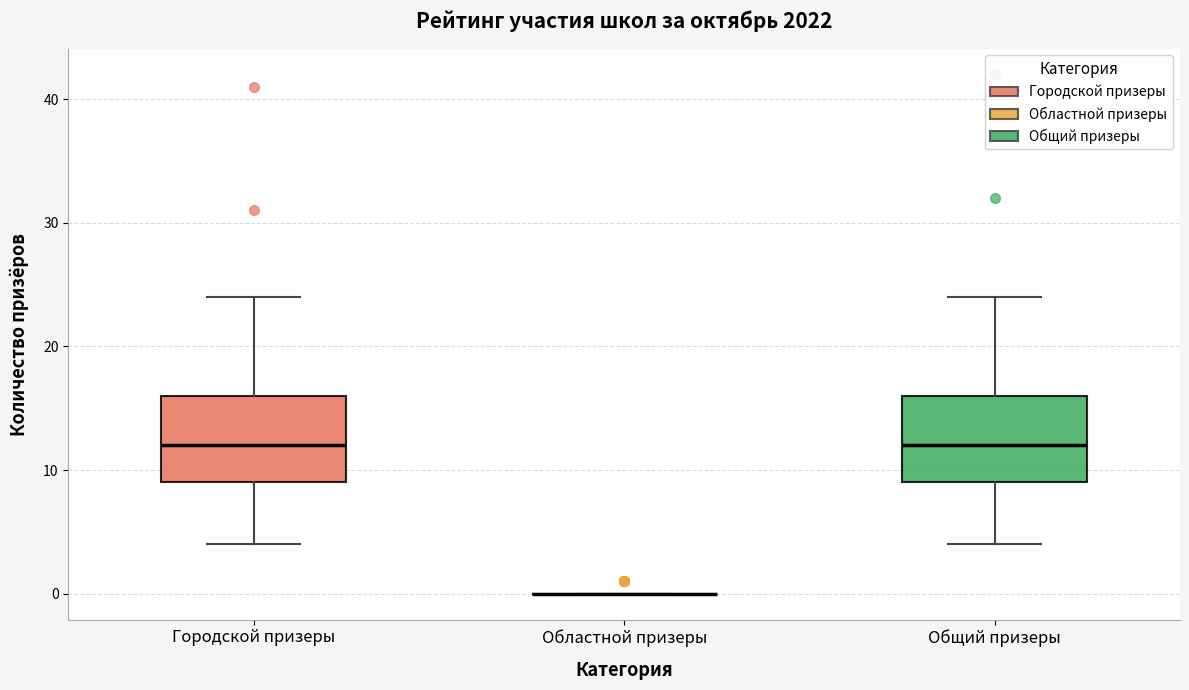

Where does the lower whisker of the box for Городской призеры end on the y-axis? The values are not printed on the chart, so give them approximately, as read against the axis.

4